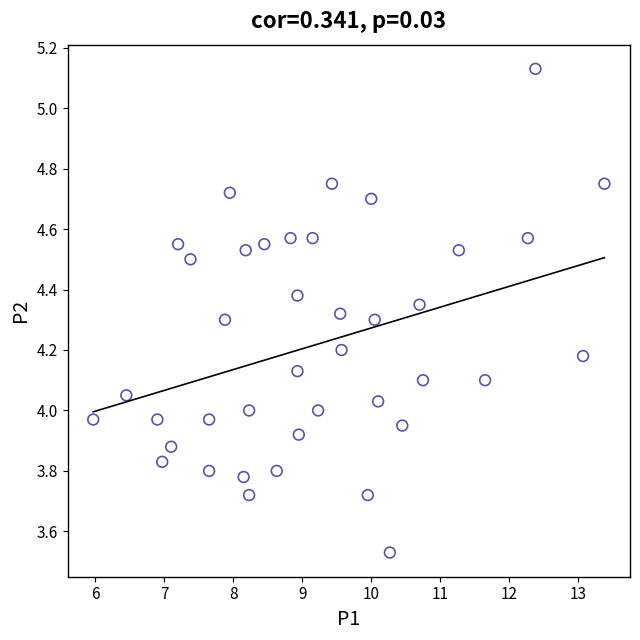

What is the range of X values (max minus min)?

7.4